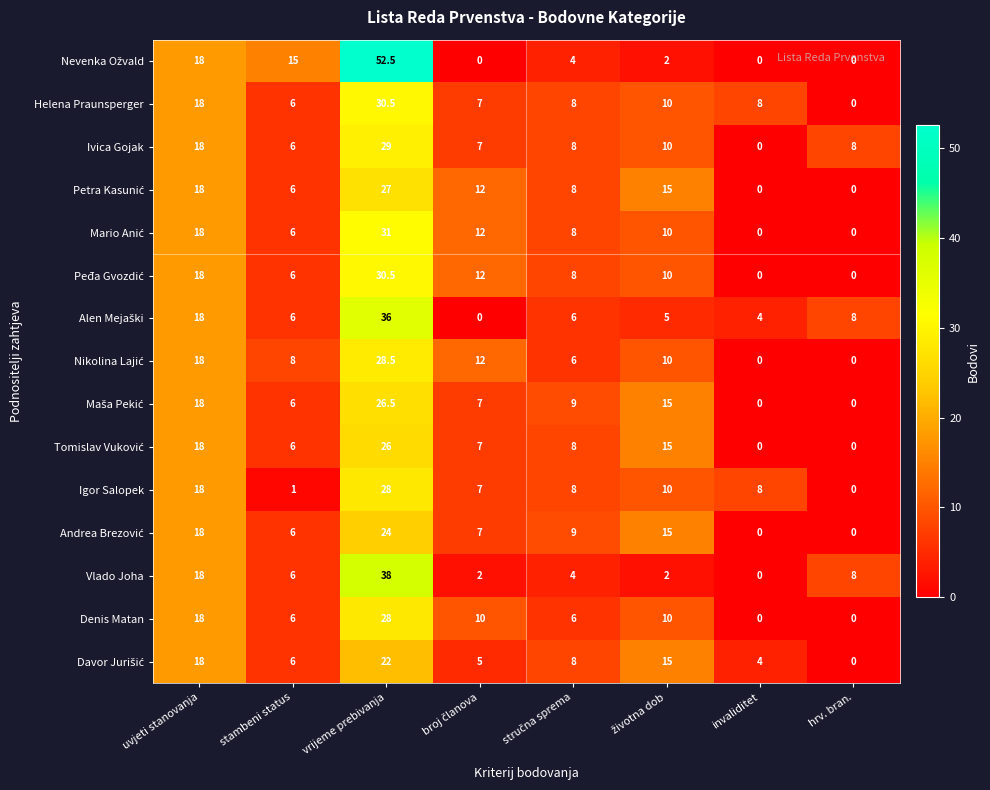

At which label does Helena Praunsperger reach its minimum?

hrv. bran.